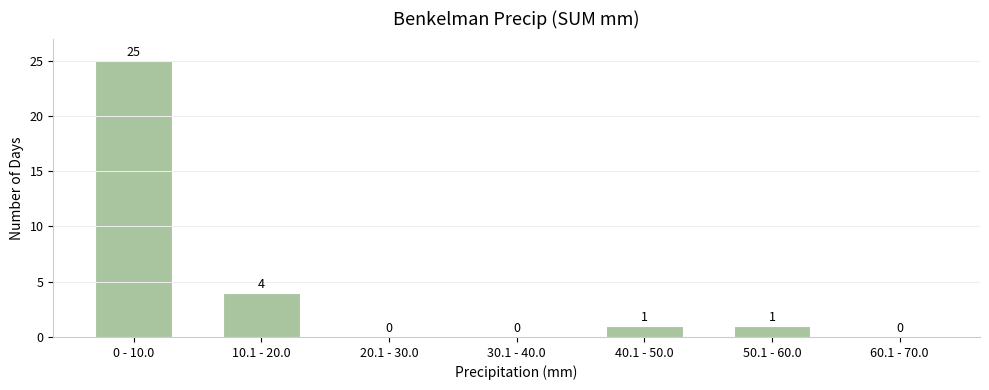

Reading left to right, extract all data points from this chart.

0 - 10.0=25	10.1 - 20.0=4	20.1 - 30.0=0	30.1 - 40.0=0	40.1 - 50.0=1	50.1 - 60.0=1	60.1 - 70.0=0